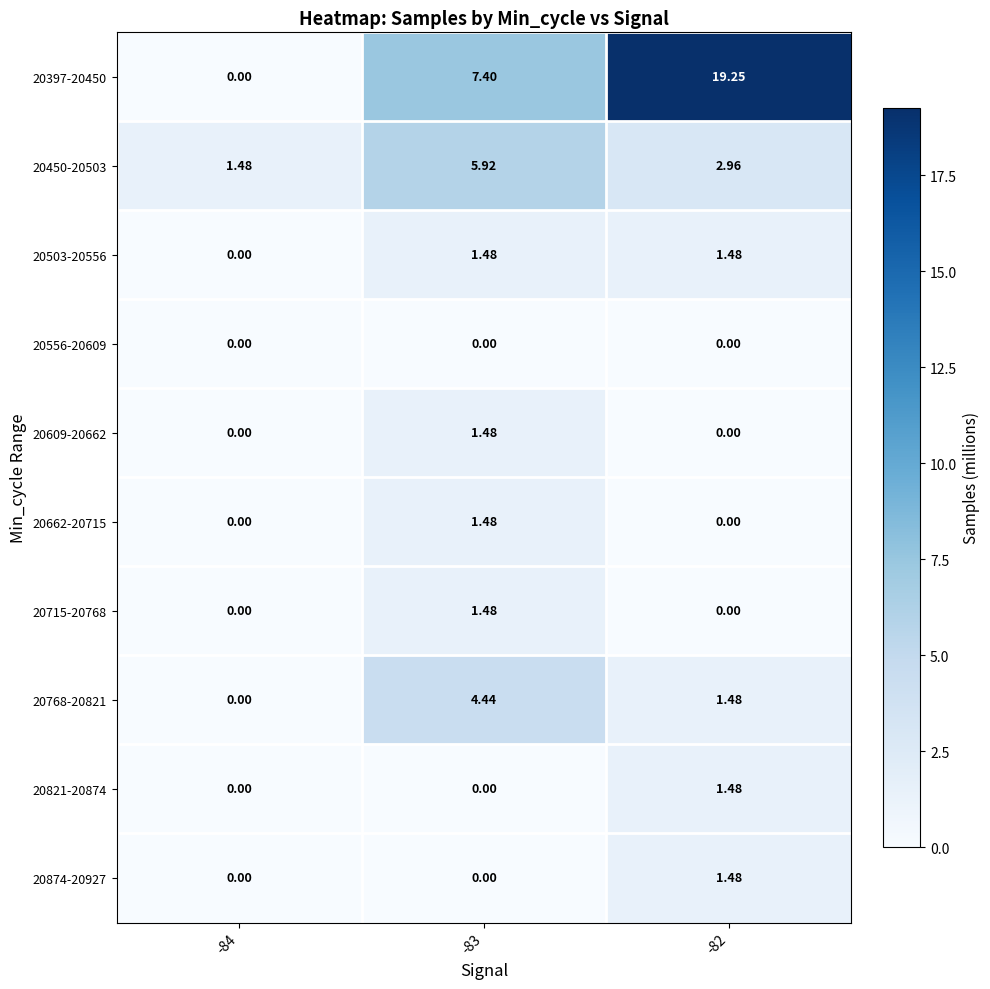

Which series has the largest total across all categories?

20397-20450